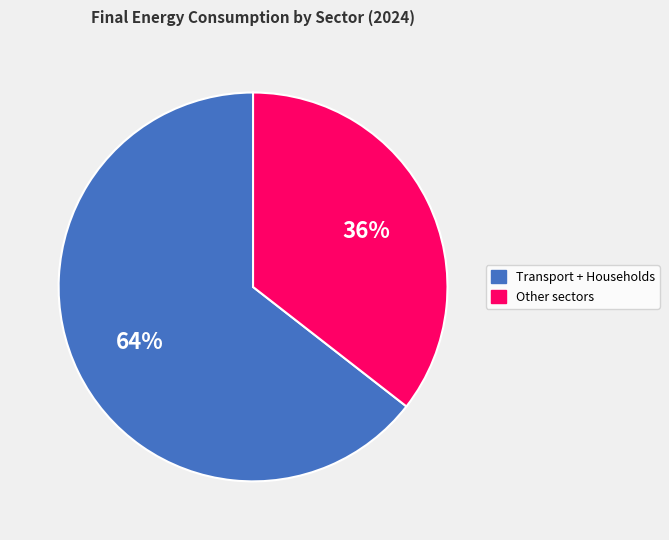

To the nearest percent, what is the average slice percentage?

50%